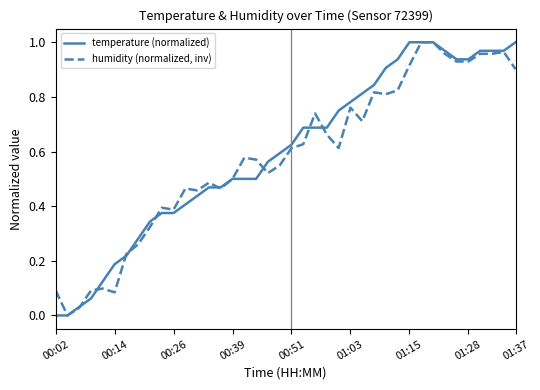

List the series in order of their overall mean, lowest first.

humidity (normalized, inv), temperature (normalized)